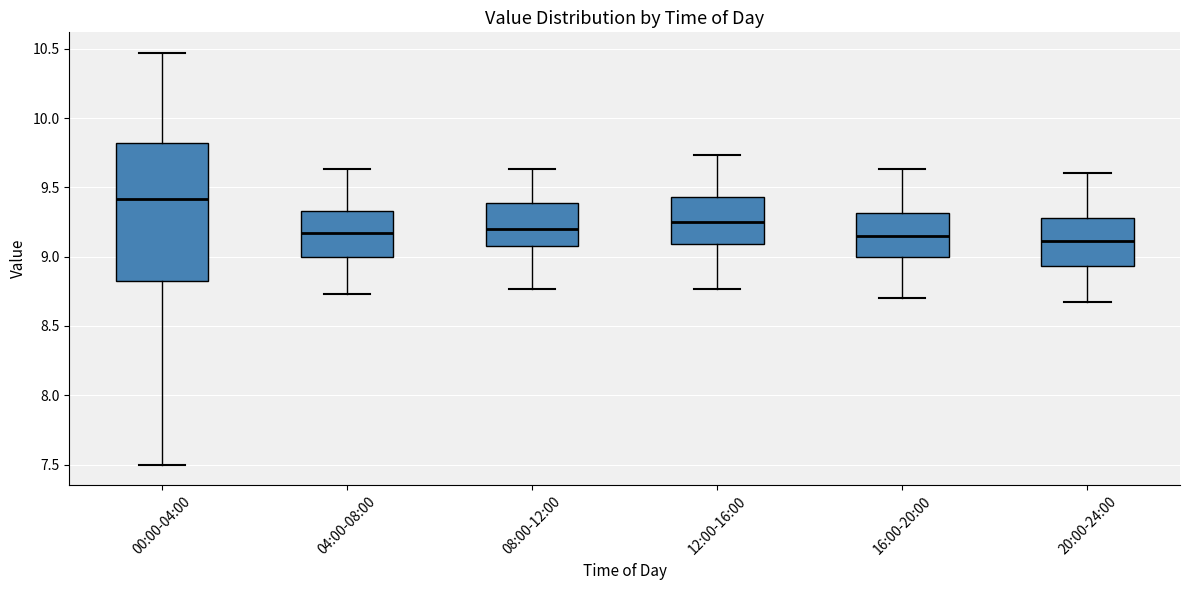

Which box's median line is the highest?

00:00-04:00